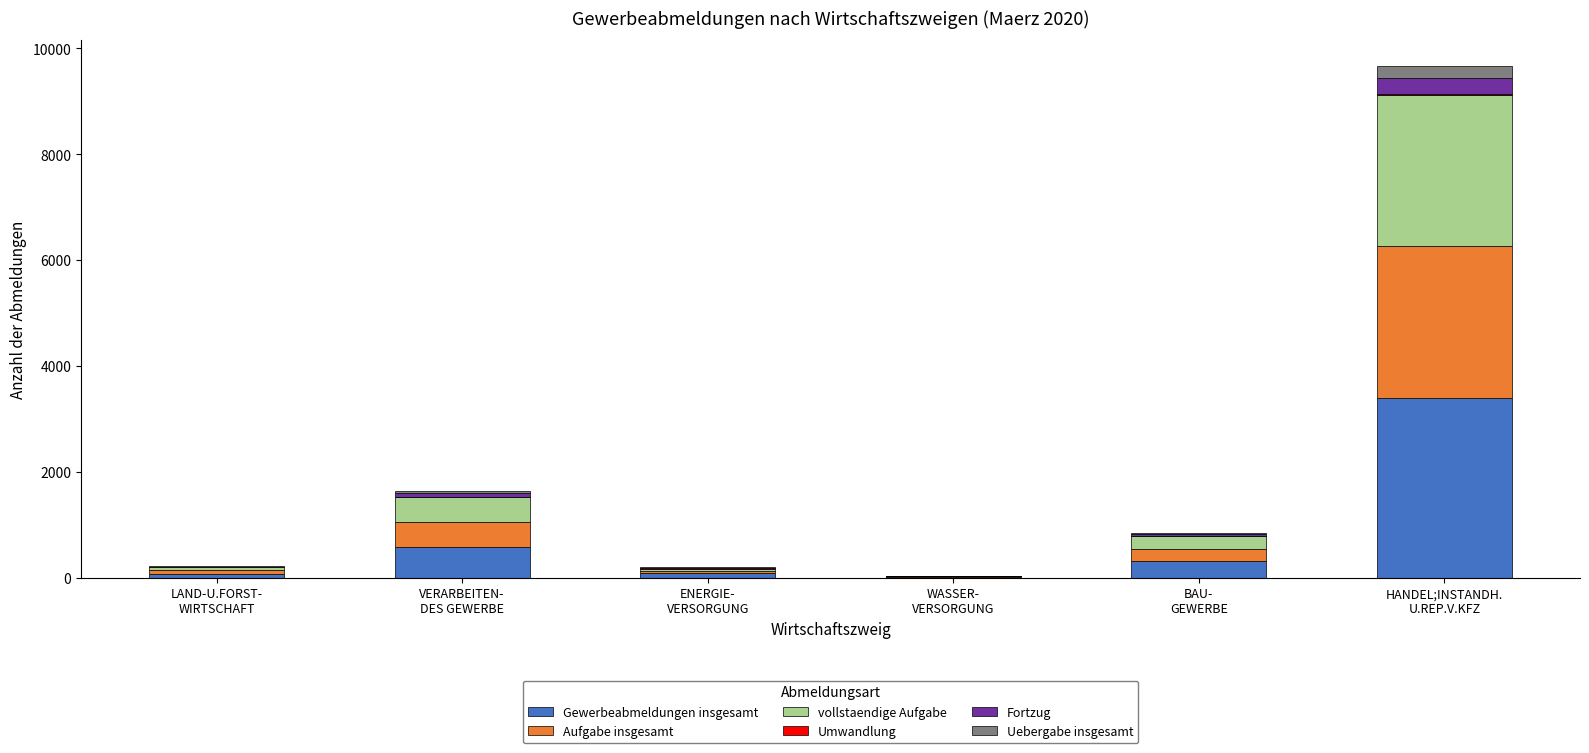

What is the total value across all series at ENERGIE-
VERSORGUNG?

208